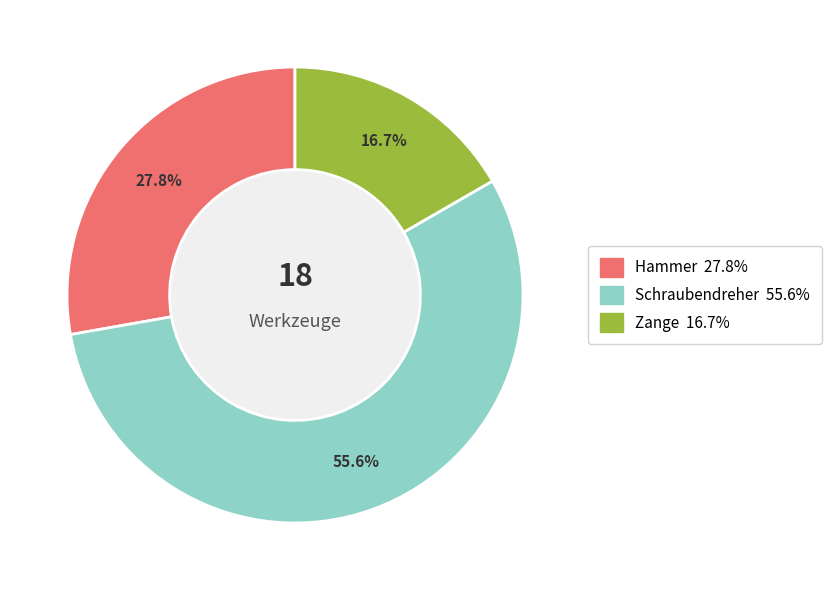

Rank the categories by value from lowest to highest.

Zange, Hammer, Schraubendreher